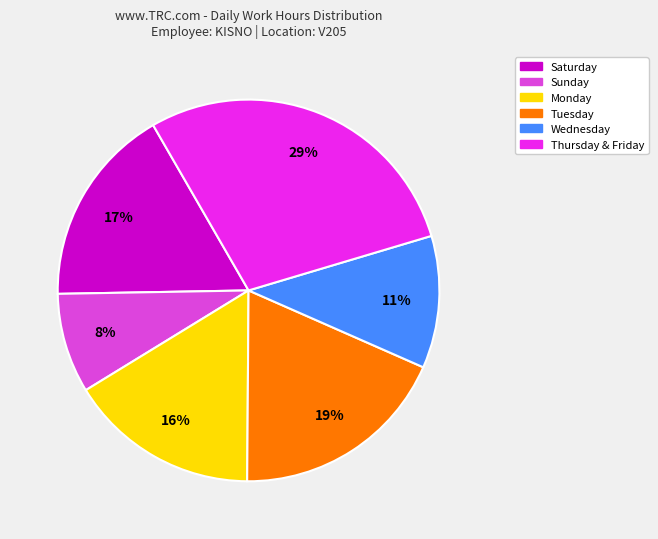

Is there any slice that represents more than half of the pie?

No